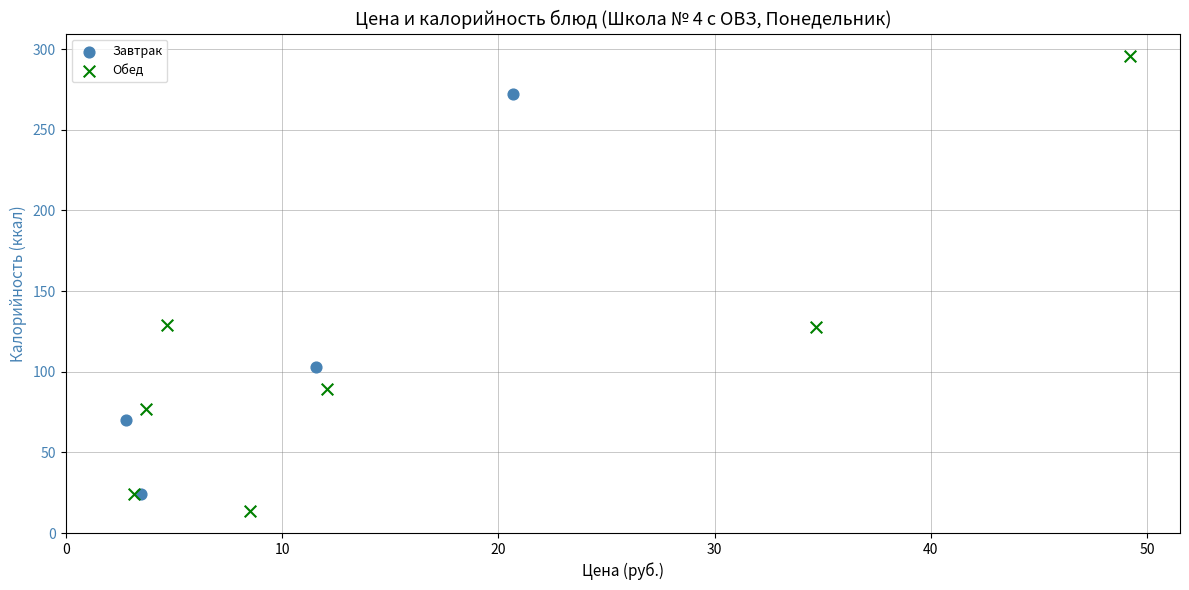

Which series reaches the minimum Y coordinate?

Обед